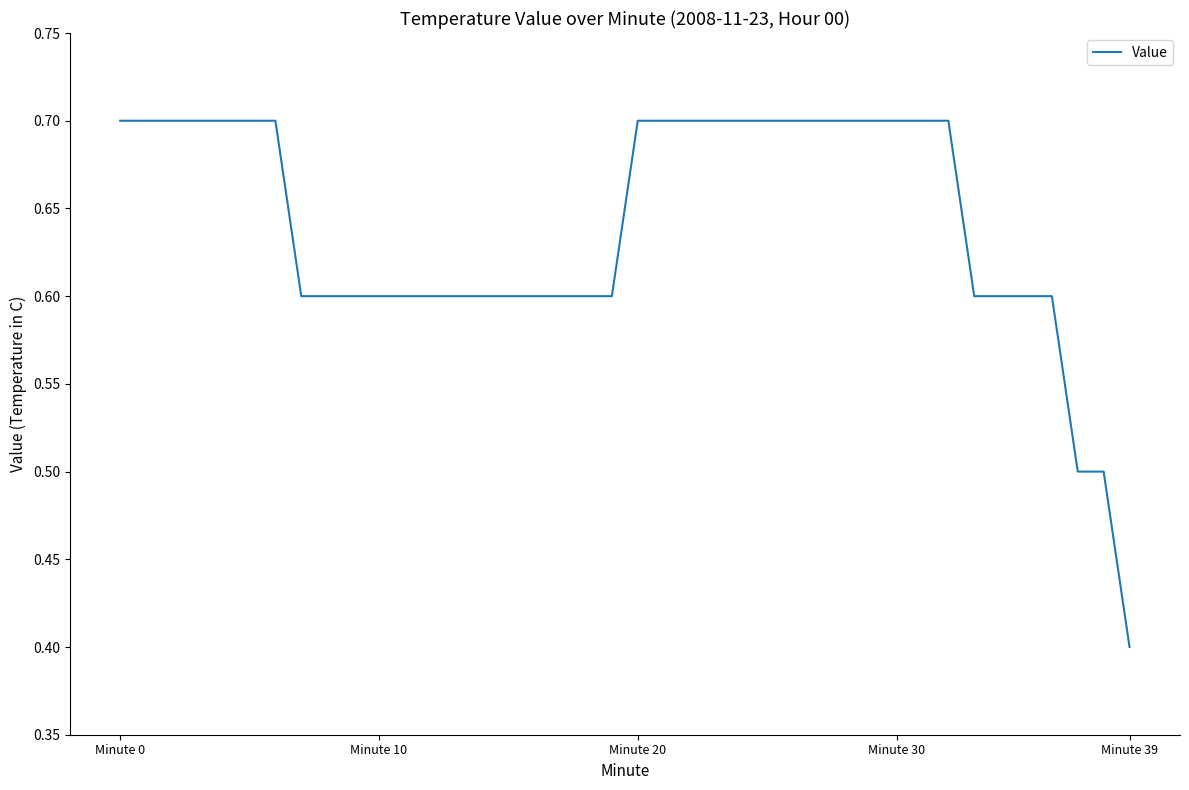

What is the difference between the maximum and minimum values?

0.3